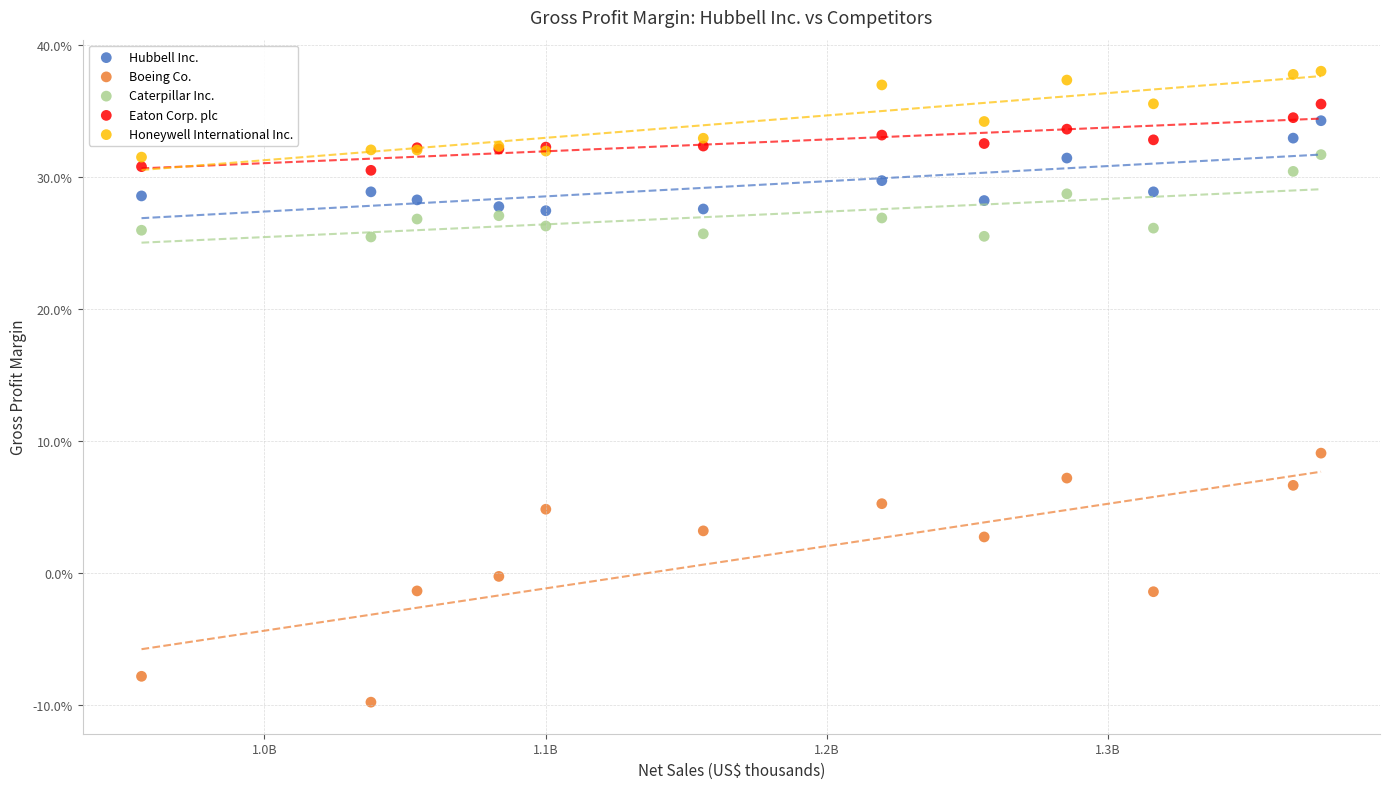

Which series contains the lowest Y value?

Boeing Co.